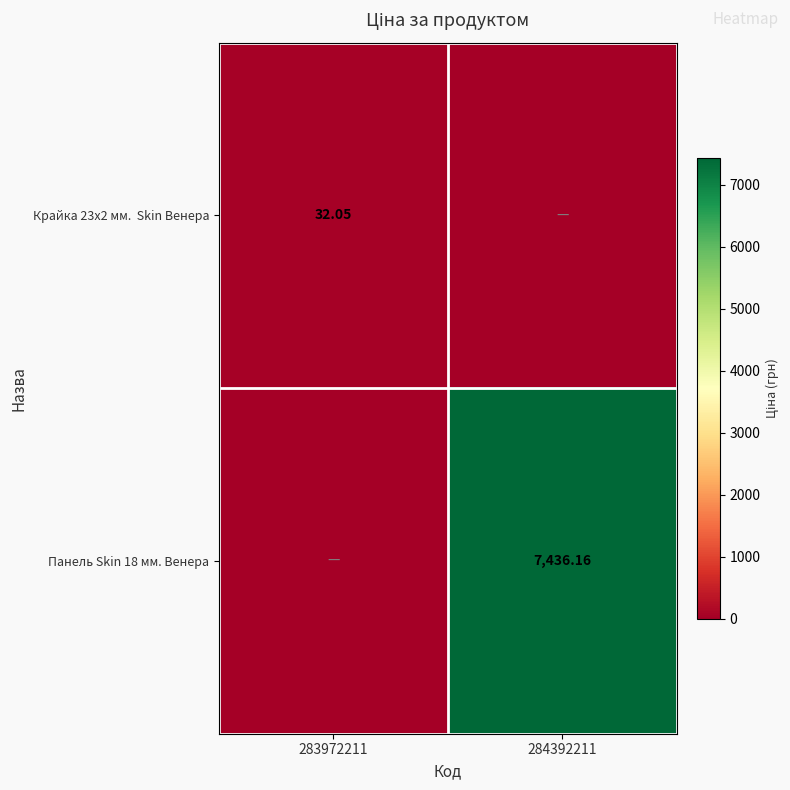

At which label does Панель Skin 18 мм. Венера reach its peak?

284392211